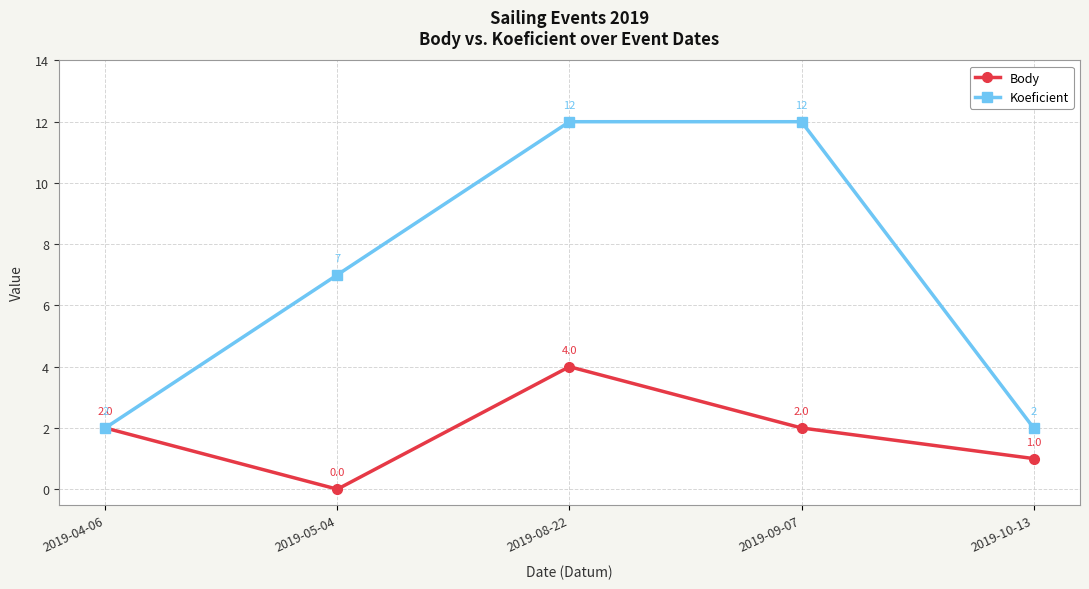

Rank the series by their average value, from lowest to highest.

Body, Koeficient